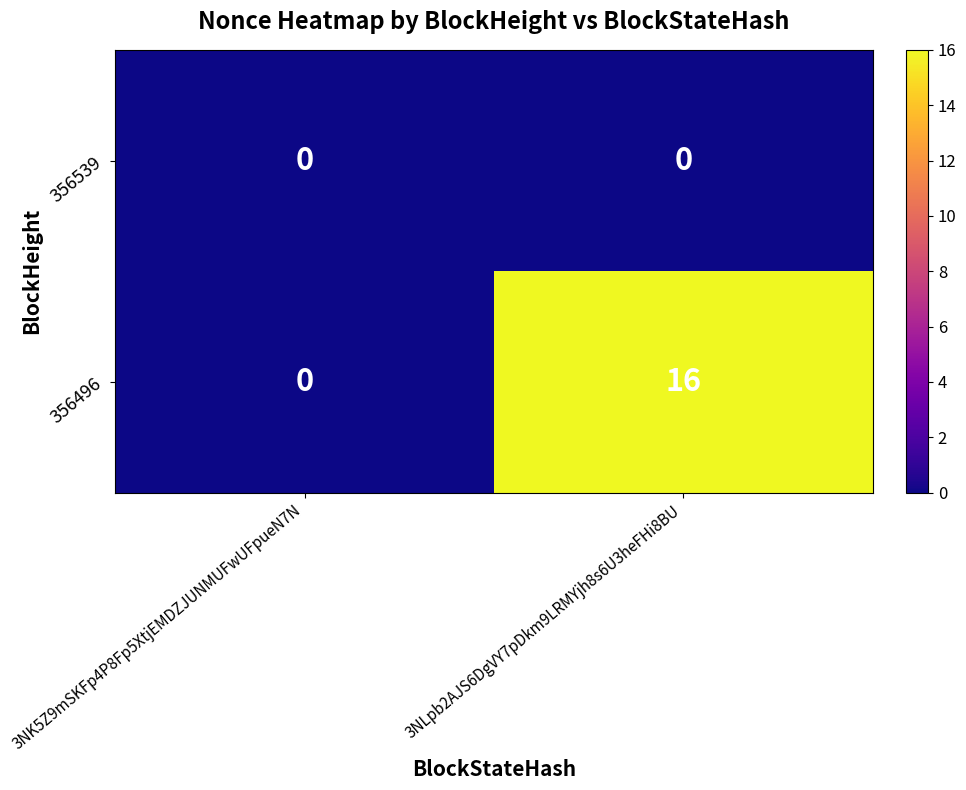

Which series has the largest total across all categories?

356496